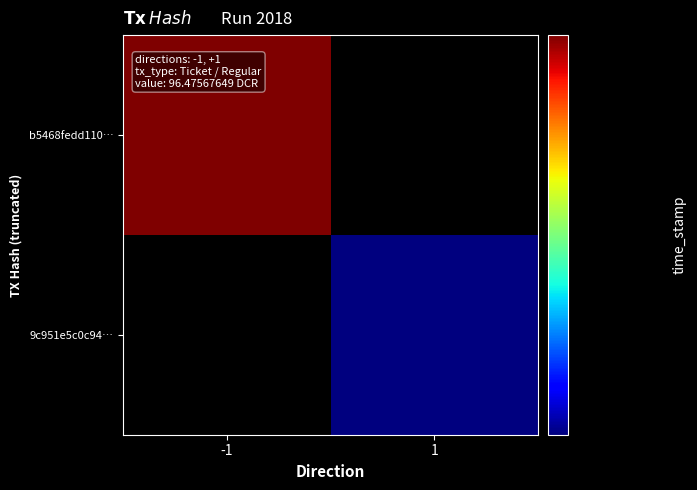

Which series has the largest total across all categories?

b5468fedd1103bf3417b62c3ee04b8b309c7cbc